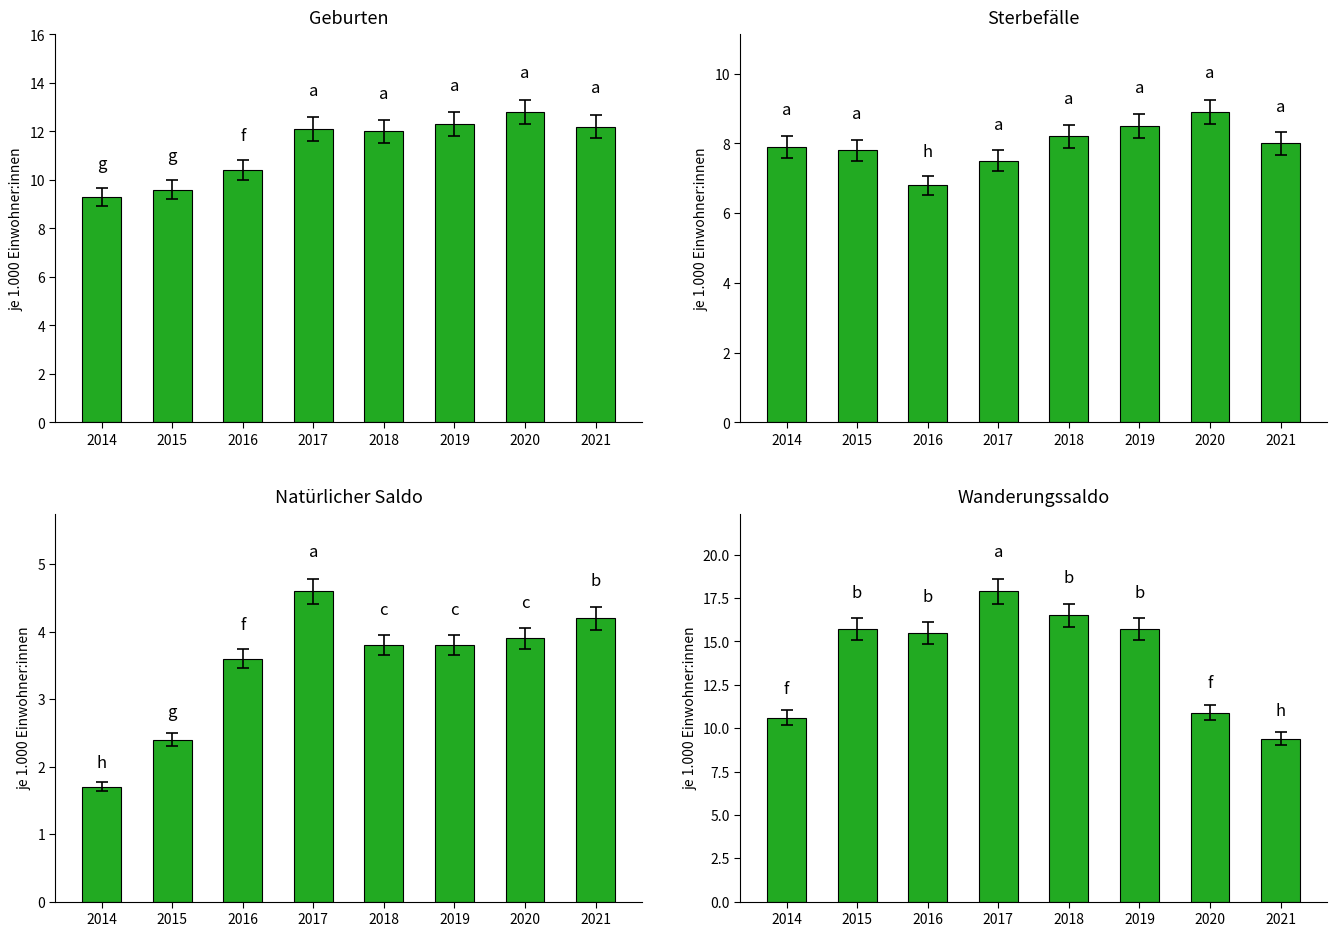

What is the value of the Wanderungssaldo (je 1.000 Einwohner:innen) bar at the 5th from the left?

16.5